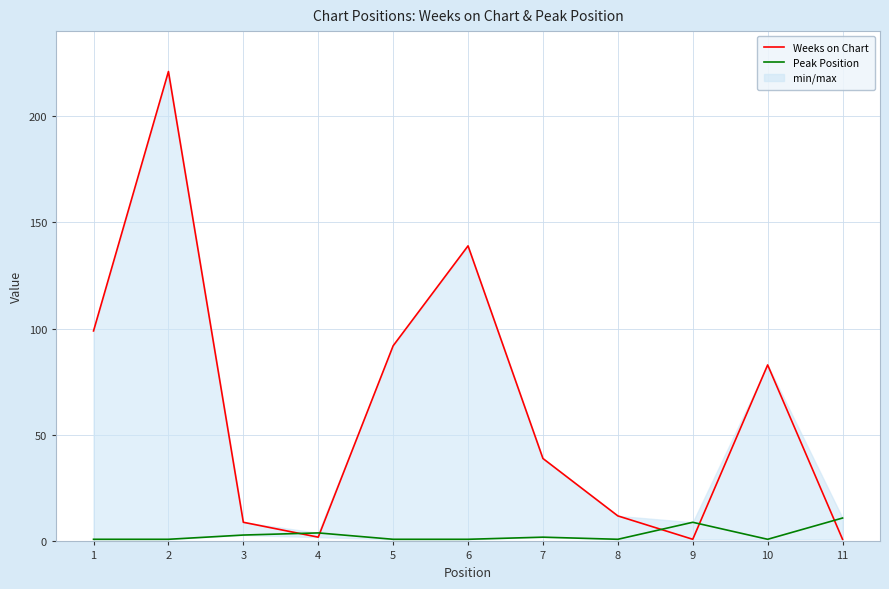

Reading left to right, transcribe all the data shown in this chart.

Weeks on Chart: 99	221	9	2	92	139	39	12	1	83	1
Peak Position: 1	1	3	4	1	1	2	1	9	1	11